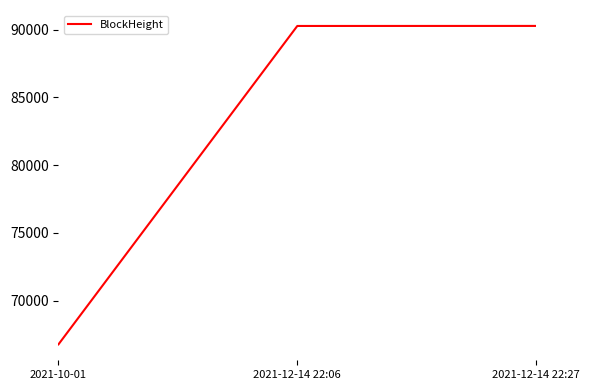

What is the minimum value shown in the chart?

66763